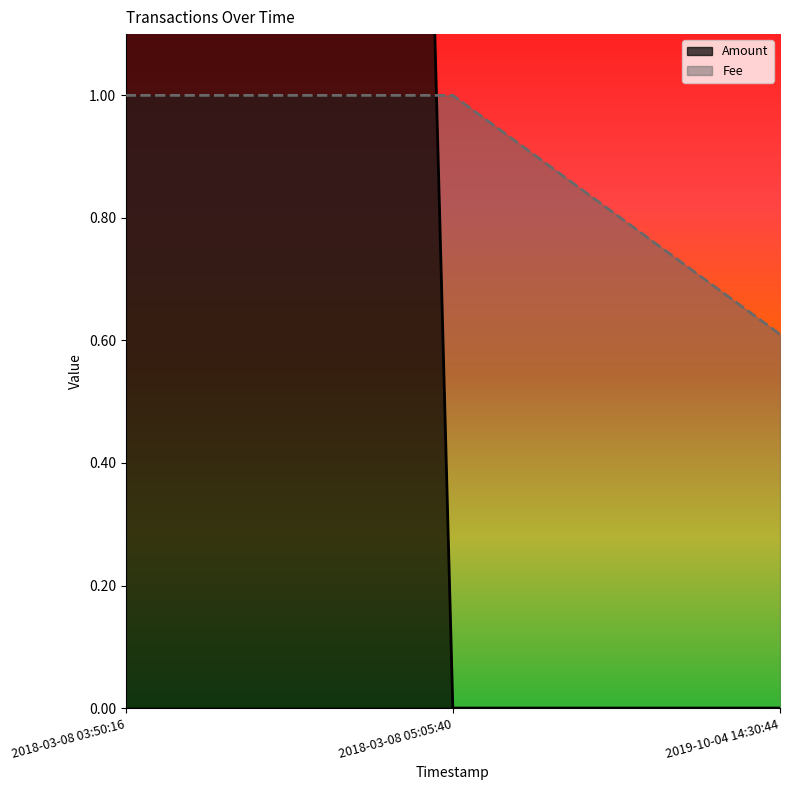

The value of Fee at 2018-03-08 03:50:16 is 1.0. True or false?

True